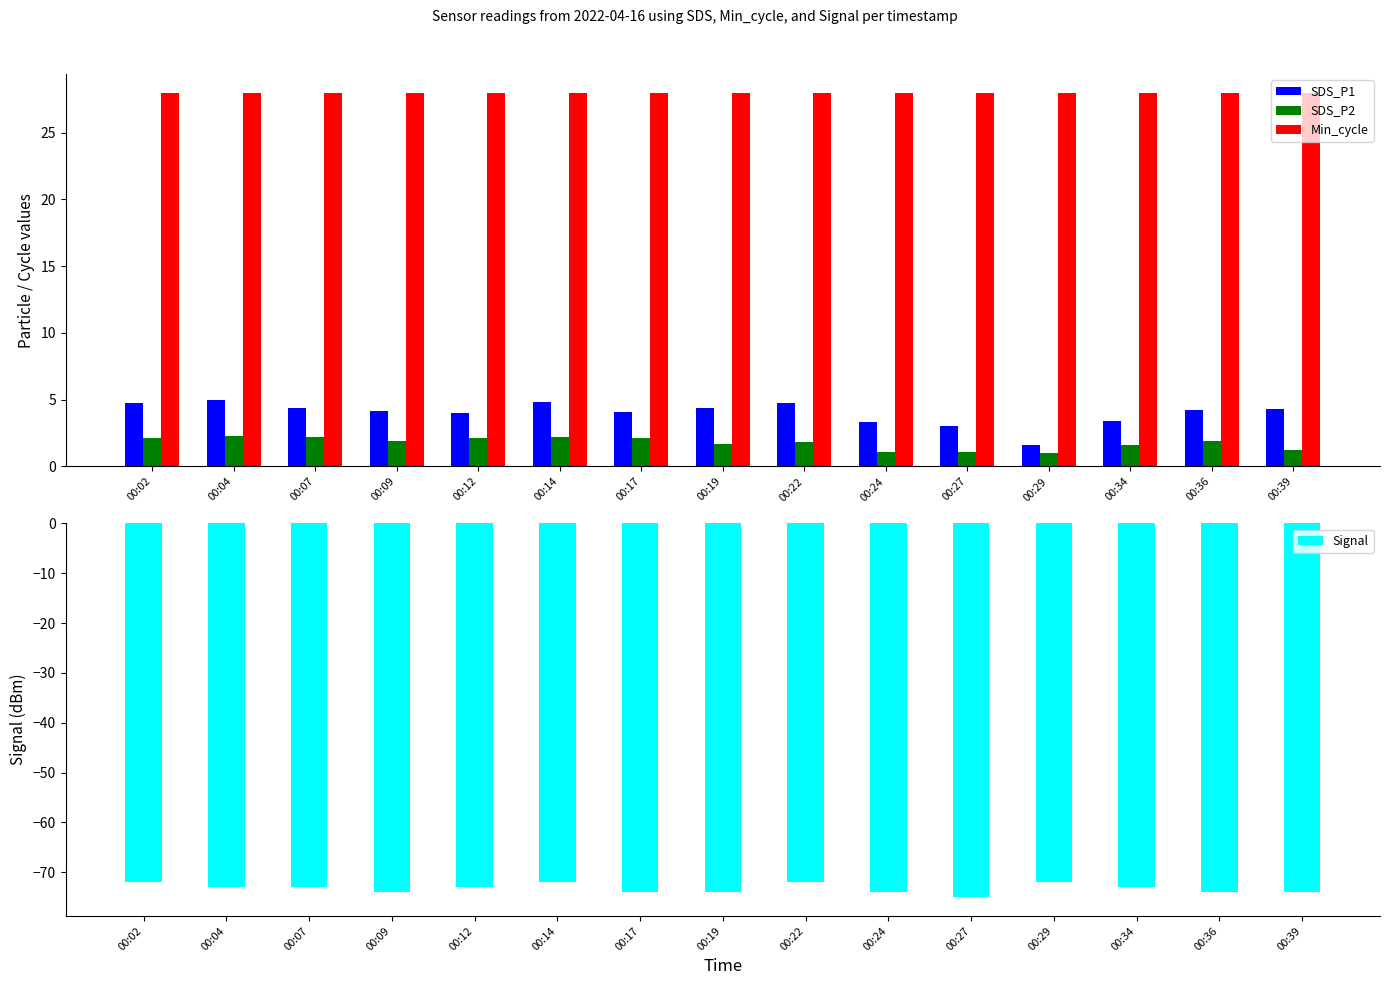

Reading left to right, extract all data points from this chart.

SDS_P1: 00:02=4.8	00:04=5.0	00:07=4.4	00:09=4.2	00:12=4.0	00:14=4.8	00:17=4.1	00:19=4.4	00:22=4.8	00:24=3.3	00:27=3.0	00:29=1.6	00:34=3.4	00:36=4.2	00:39=4.3
SDS_P2: 00:02=2.1	00:04=2.2	00:07=2.2	00:09=1.9	00:12=2.1	00:14=2.2	00:17=2.1	00:19=1.7	00:22=1.8	00:24=1.1	00:27=1.1	00:29=1.0	00:34=1.6	00:36=1.9	00:39=1.2
Min_cycle: 00:02=28.0	00:04=28.0	00:07=28.0	00:09=28.0	00:12=28.0	00:14=28.0	00:17=28.0	00:19=28.0	00:22=28.0	00:24=28.0	00:27=28.0	00:29=28.0	00:34=28.0	00:36=28.0	00:39=28.0
Signal: 00:02=-72.0	00:04=-73.0	00:07=-73.0	00:09=-74.0	00:12=-73.0	00:14=-72.0	00:17=-74.0	00:19=-74.0	00:22=-72.0	00:24=-74.0	00:27=-75.0	00:29=-72.0	00:34=-73.0	00:36=-74.0	00:39=-74.0